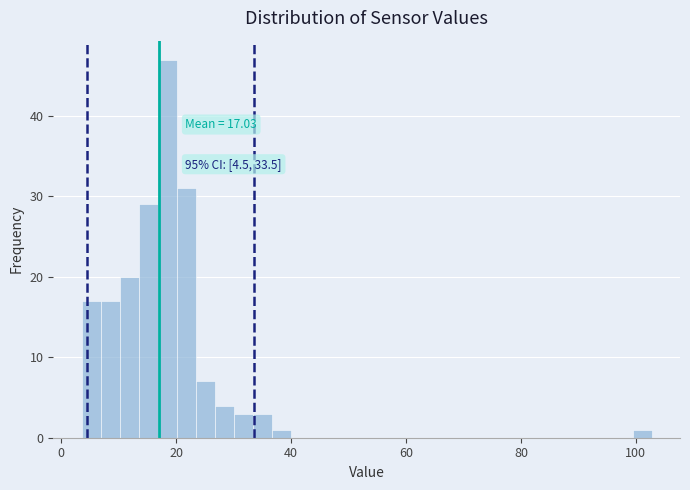

Read against the x-axis, roughly where is the centre of the tallest bar?

18